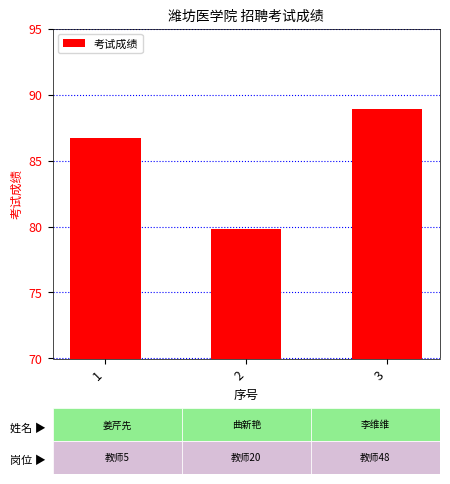

Reading right to left, list all the values displayed in this chart.

88.9	79.8	86.7